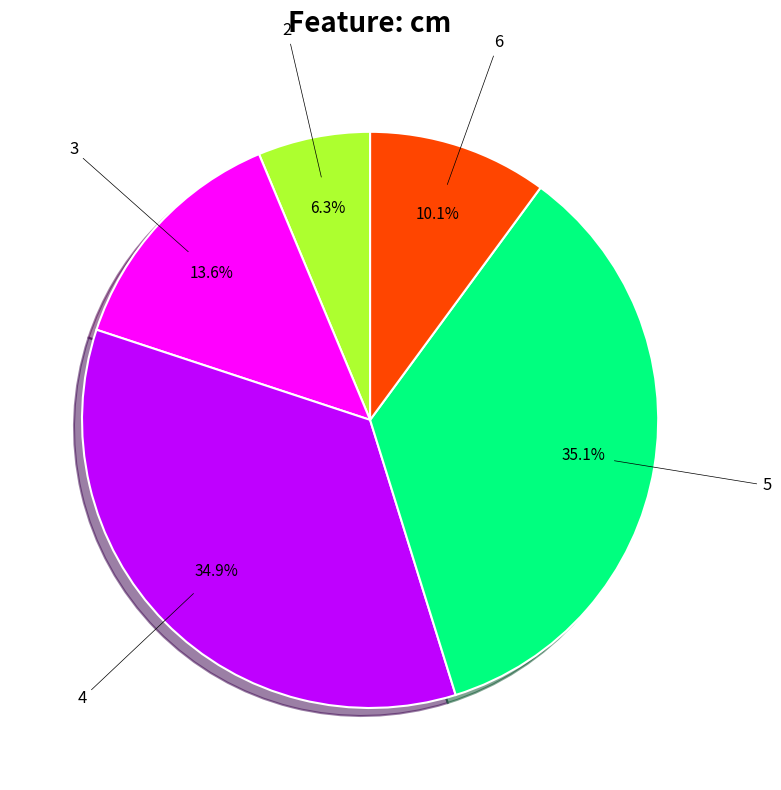

Is there a majority slice in this chart?

No